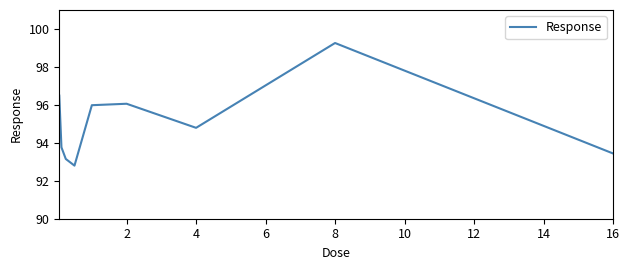

What is the minimum value shown in the chart?

92.8